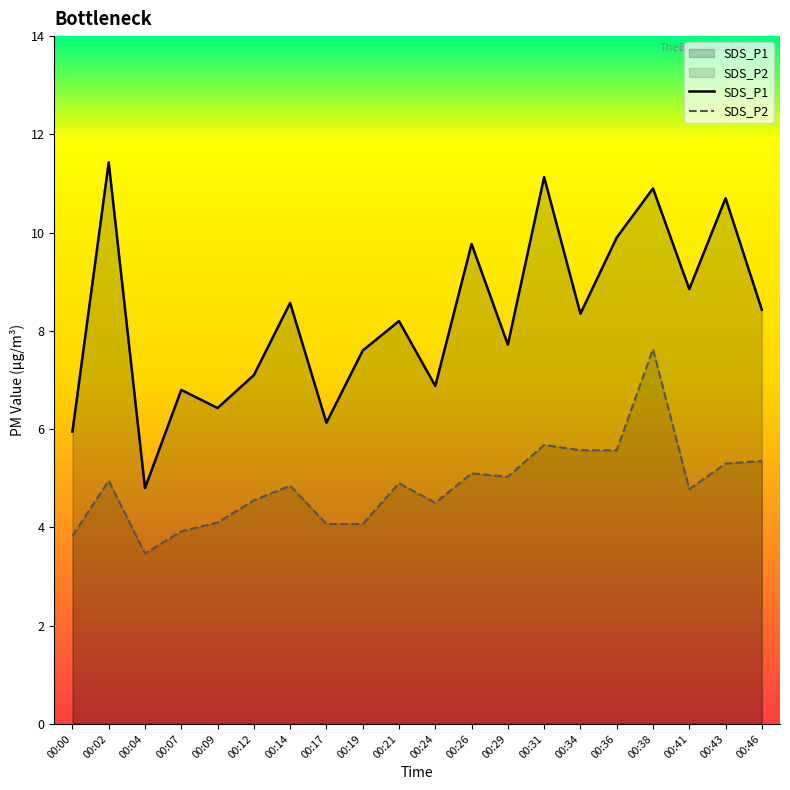

How many values in the SDS_P1 series are below 8?

9